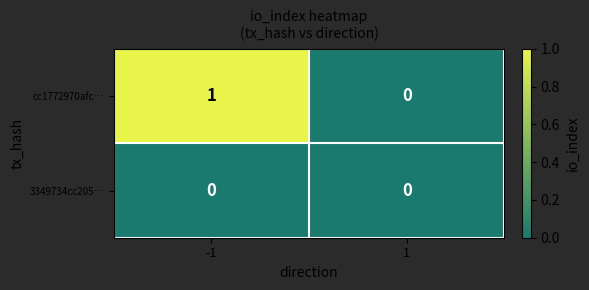

The value of cc1772970afc… at 1 is 0. True or false?

True